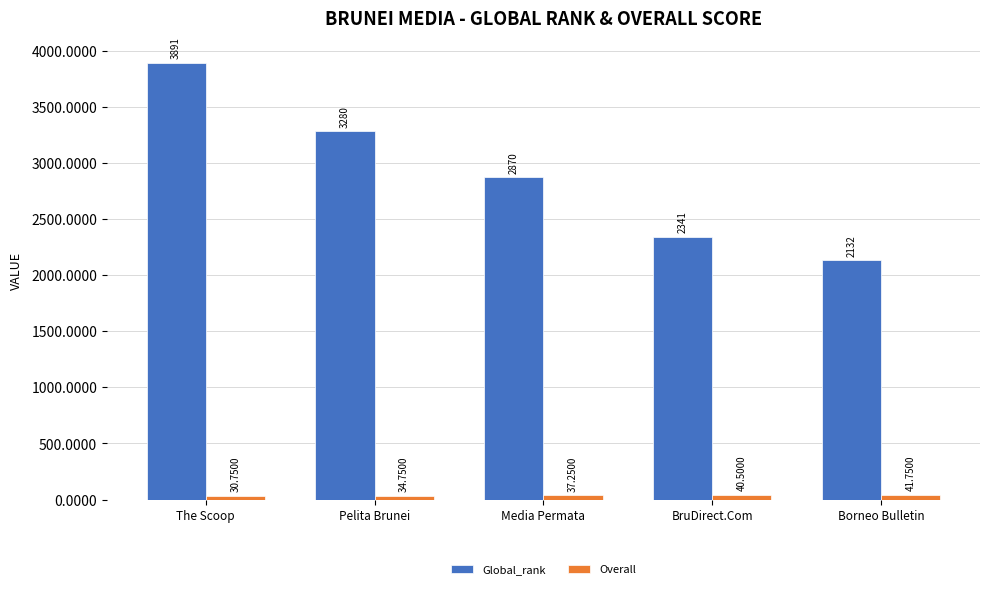

What is the difference between the maximum and minimum values in the Overall series?

11.0